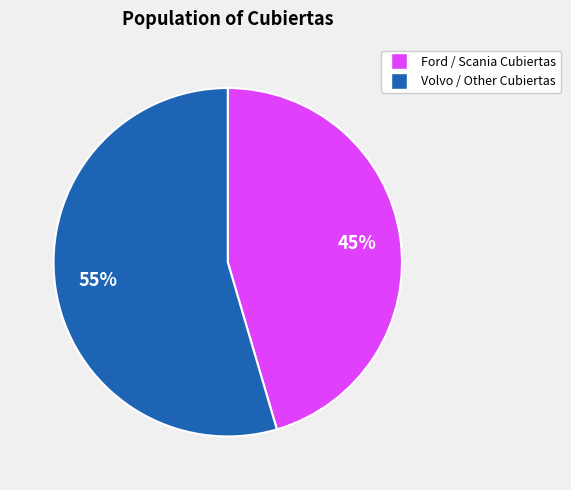

To the nearest percent, what is the average slice percentage?

50%